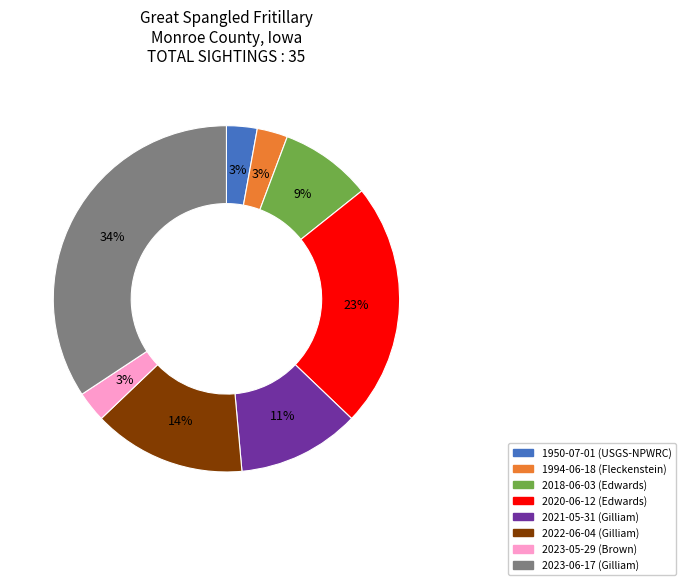

Which has a higher value, 2022-06-04 (Gilliam) or 1950-07-01 (USGS-NPWRC)?

2022-06-04 (Gilliam)